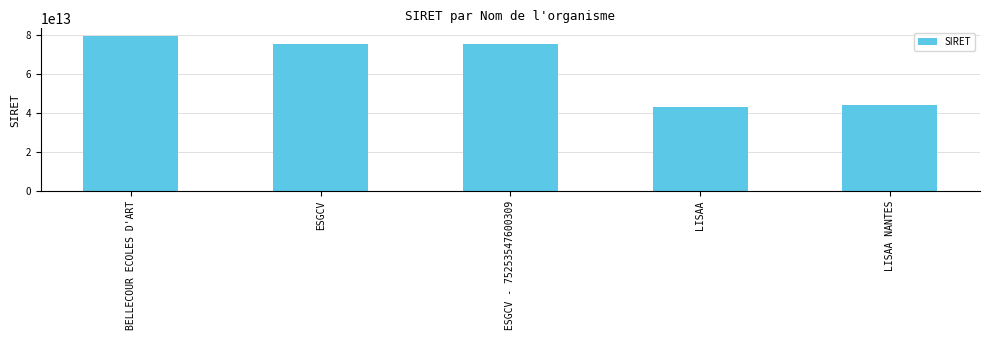

What is the change in value from BELLECOUR ECOLES D'ART to ESGCV - 75253547600309?

-4125514299726